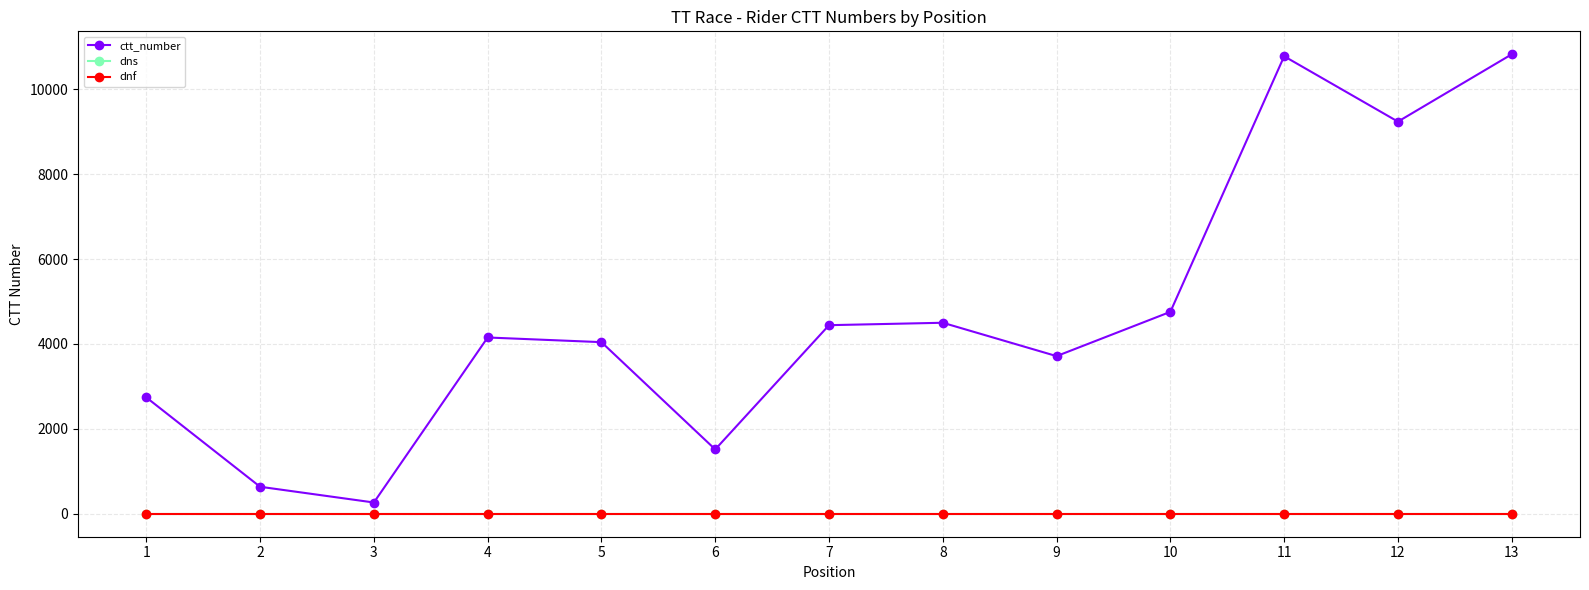

At how many categories does at least one series exceed 2096?

10